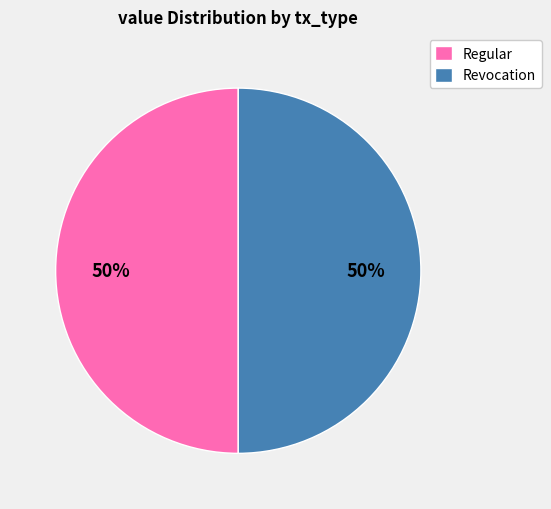

Is the sum of Revocation and Regular greater than half?

Yes